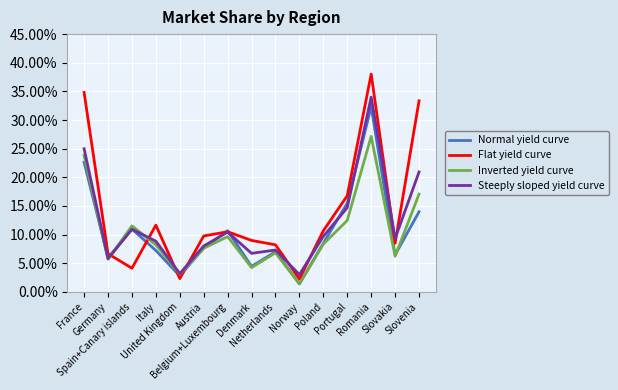

What position from the right is United Kingdom?

11